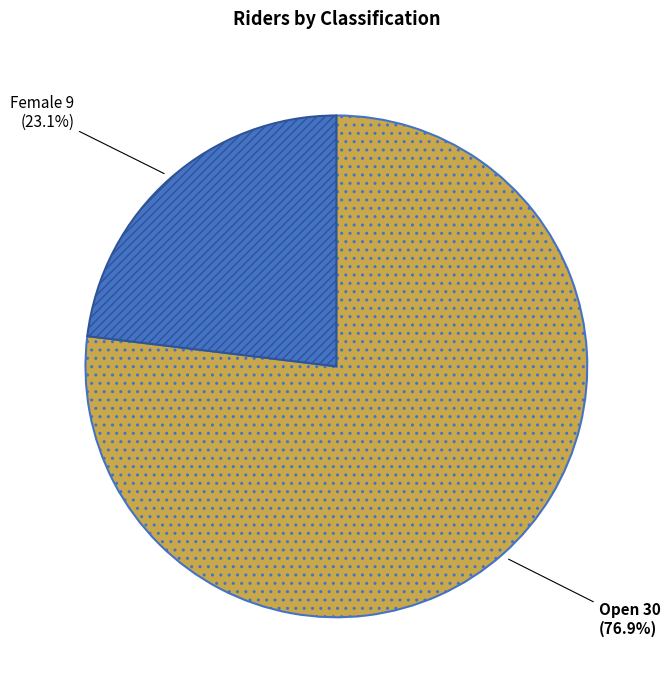

How many slices are in this pie chart?

2